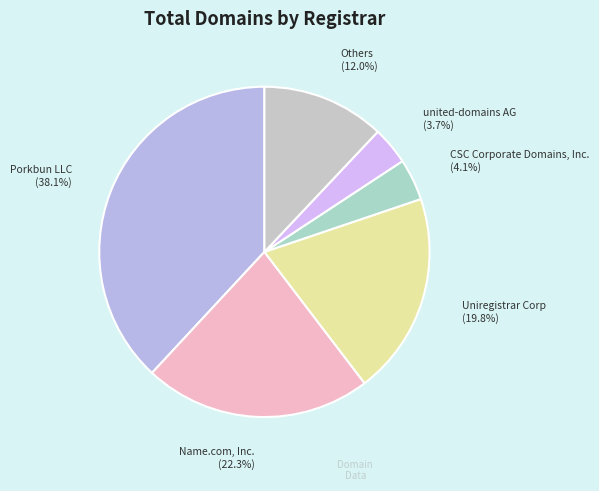

Count the number of slices in the pie.

6